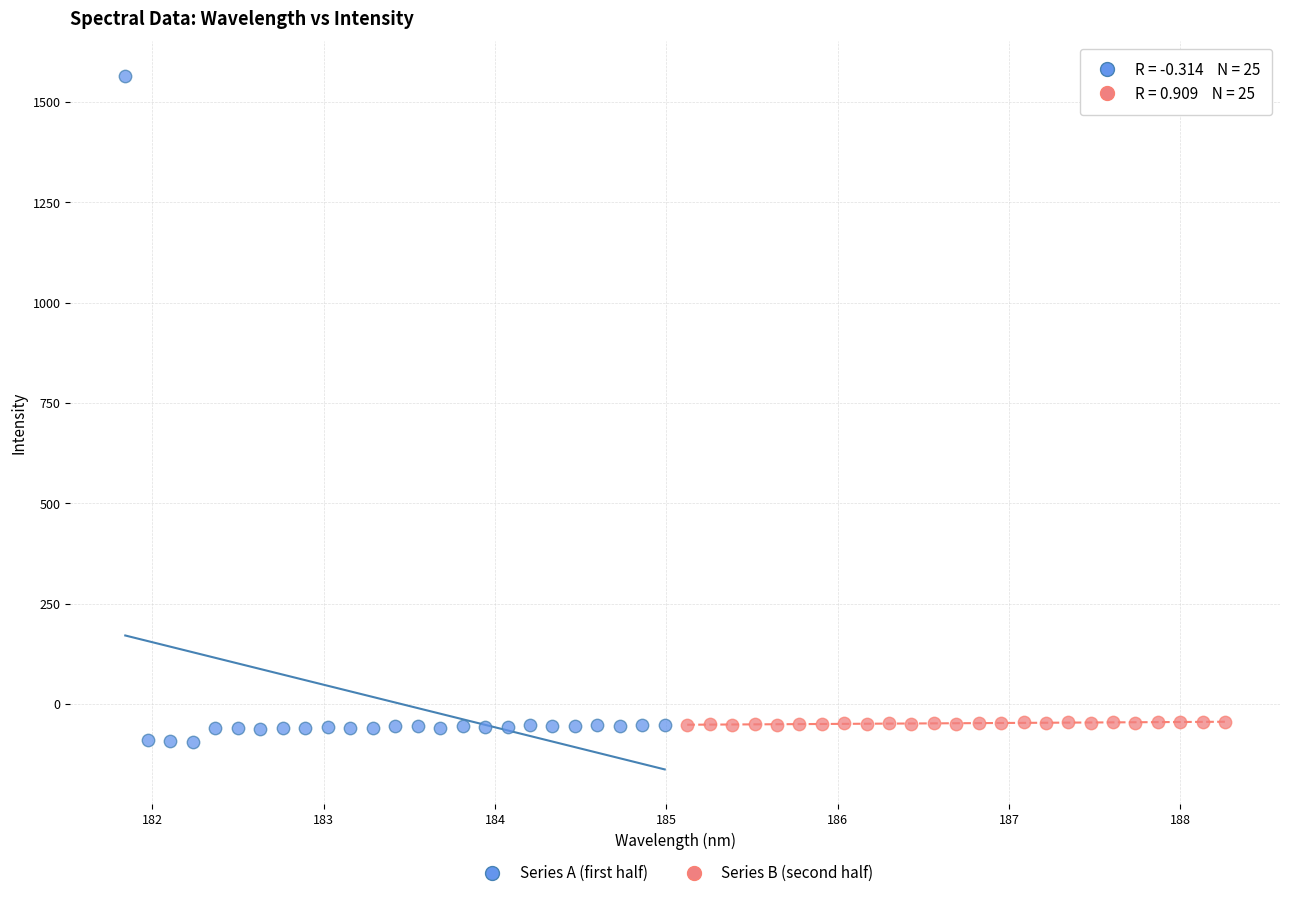

Which series reaches the maximum Y coordinate?

Series A (first half)